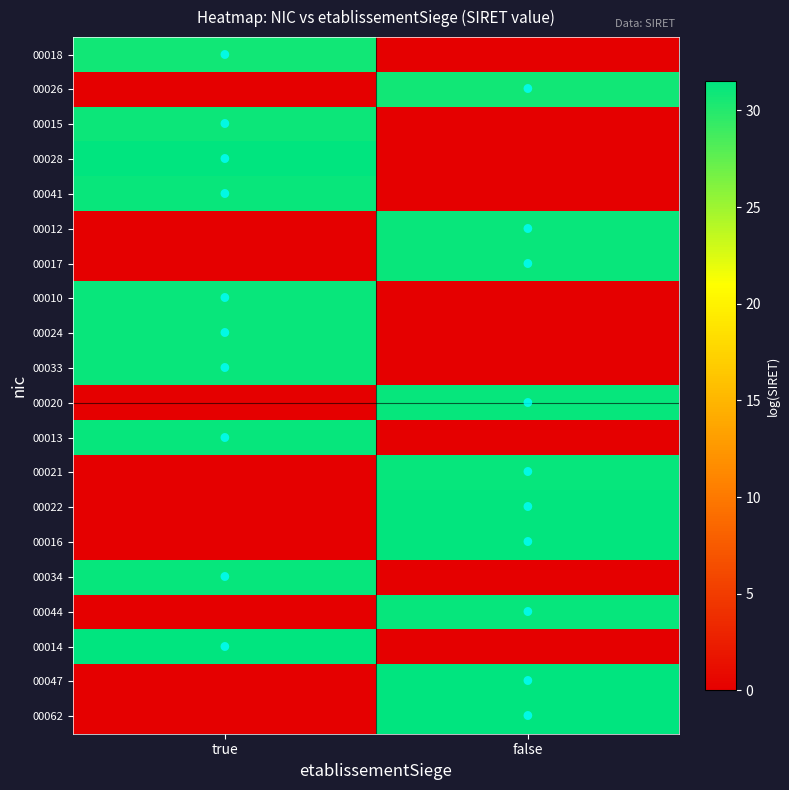

How many distinct data groups are displayed?

20